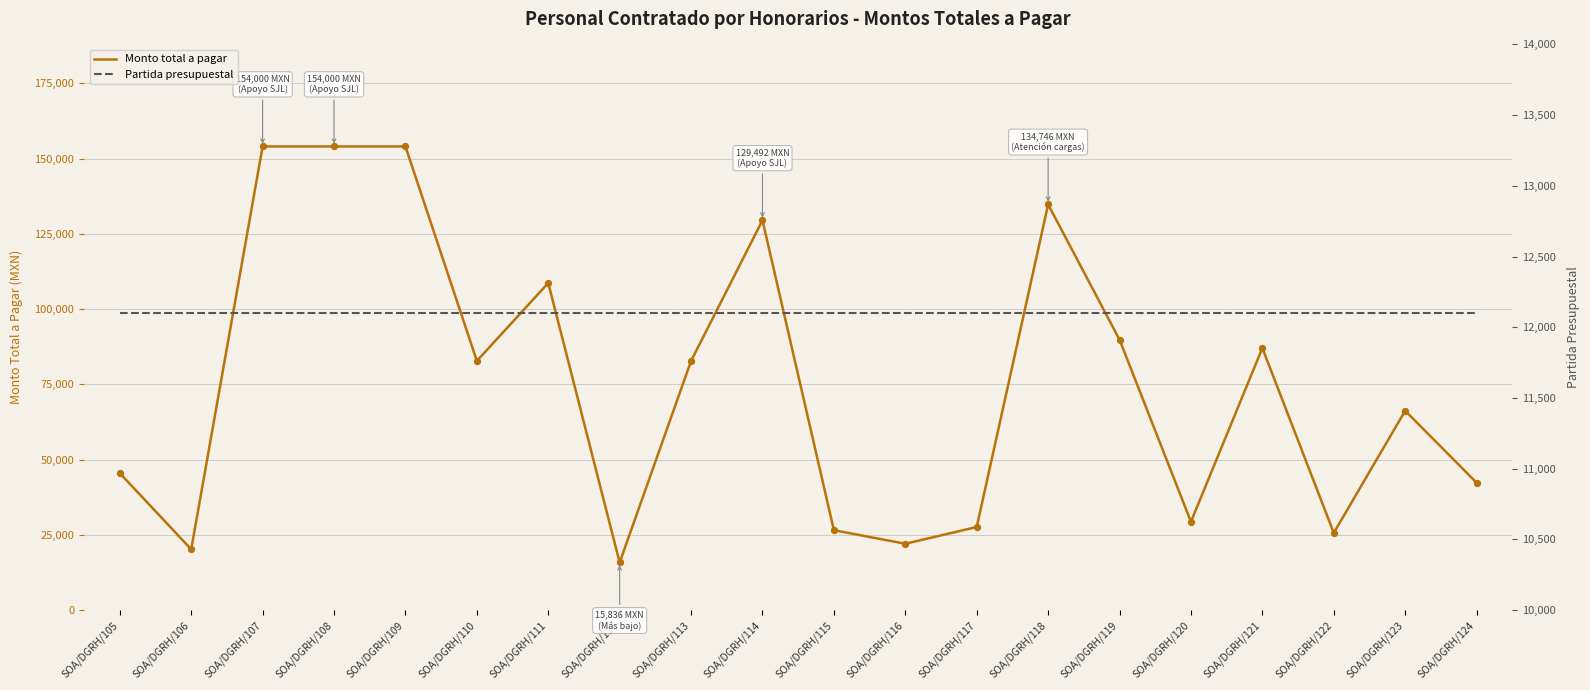

At how many categories does at least one series exceed 37828?

13